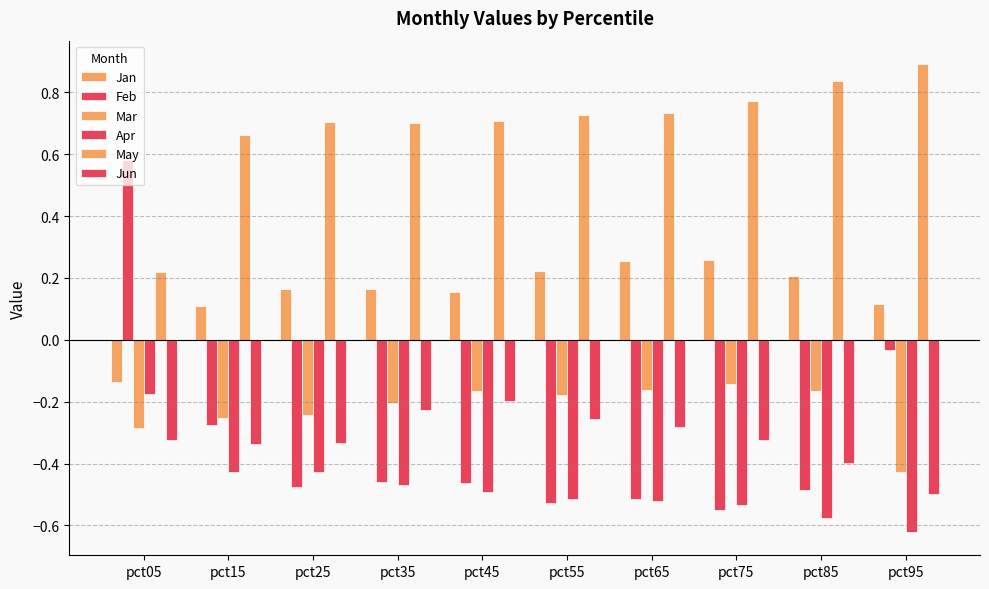

Reading left to right, what are all the values shown in this chart?

Jan: pct05=-0.1	pct15=0.1	pct25=0.2	pct35=0.2	pct45=0.2	pct55=0.2	pct65=0.3	pct75=0.3	pct85=0.2	pct95=0.1
Feb: pct05=0.6	pct15=-0.3	pct25=-0.5	pct35=-0.5	pct45=-0.5	pct55=-0.5	pct65=-0.5	pct75=-0.5	pct85=-0.5	pct95=-0.0
Mar: pct05=-0.3	pct15=-0.3	pct25=-0.2	pct35=-0.2	pct45=-0.2	pct55=-0.2	pct65=-0.2	pct75=-0.1	pct85=-0.2	pct95=-0.4
Apr: pct05=-0.2	pct15=-0.4	pct25=-0.4	pct35=-0.5	pct45=-0.5	pct55=-0.5	pct65=-0.5	pct75=-0.5	pct85=-0.6	pct95=-0.6
May: pct05=0.2	pct15=0.7	pct25=0.7	pct35=0.7	pct45=0.7	pct55=0.7	pct65=0.7	pct75=0.8	pct85=0.8	pct95=0.9
Jun: pct05=-0.3	pct15=-0.3	pct25=-0.3	pct35=-0.2	pct45=-0.2	pct55=-0.3	pct65=-0.3	pct75=-0.3	pct85=-0.4	pct95=-0.5